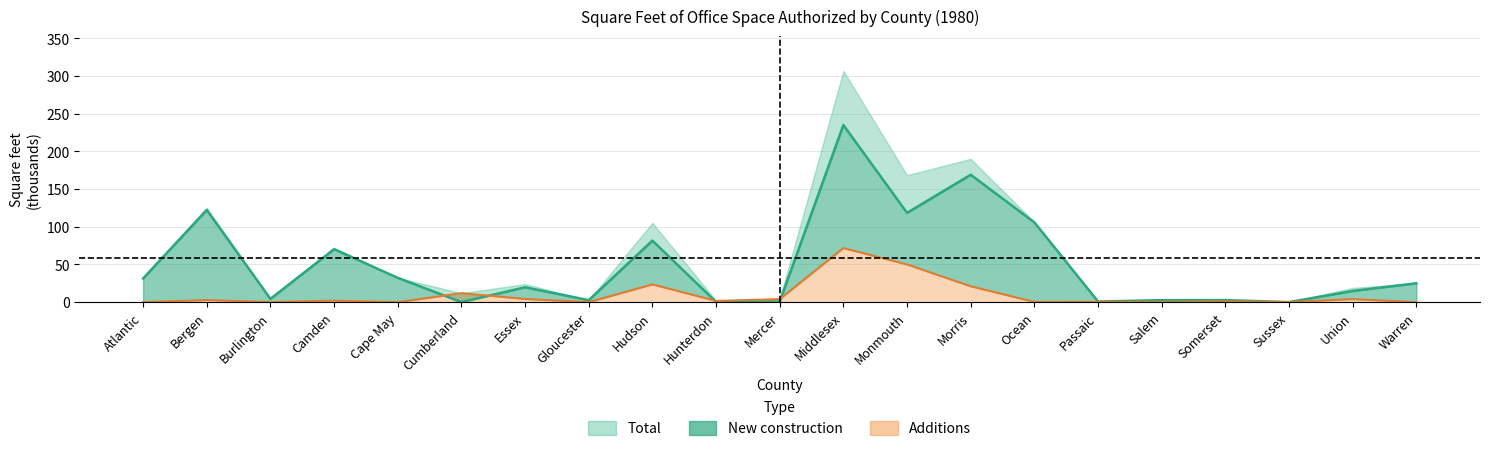

Where do Total and Additions first cross each other?

Cape May and Cumberland